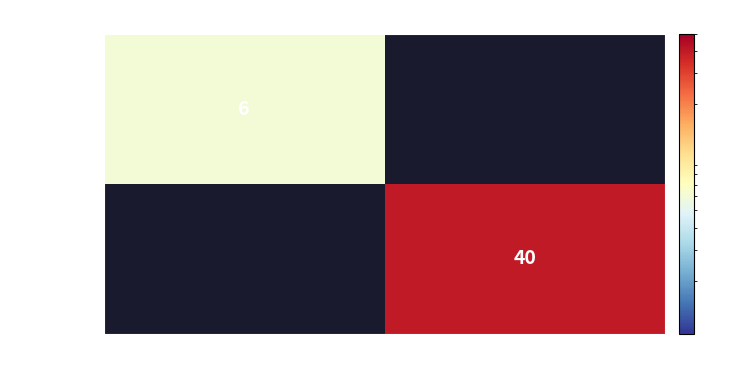

At how many categories does at least one series exceed 11?

1